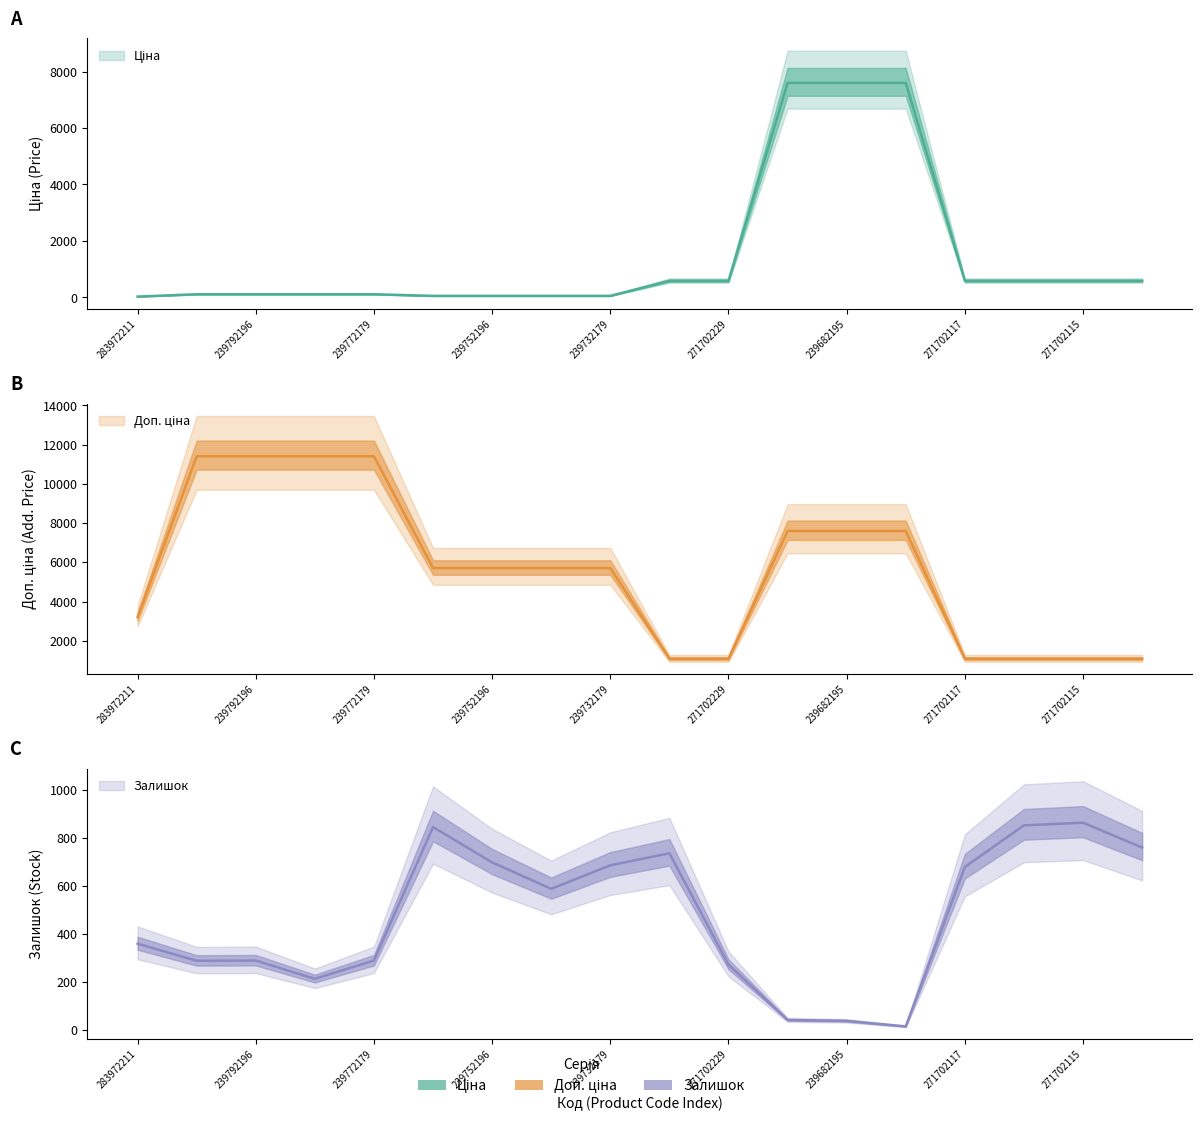

What is the minimum value shown in the chart?

16.0